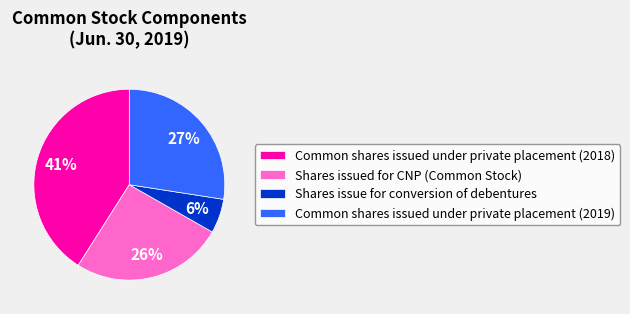

To the nearest percent, what portion does Shares issue for conversion of debentures represent?

6%